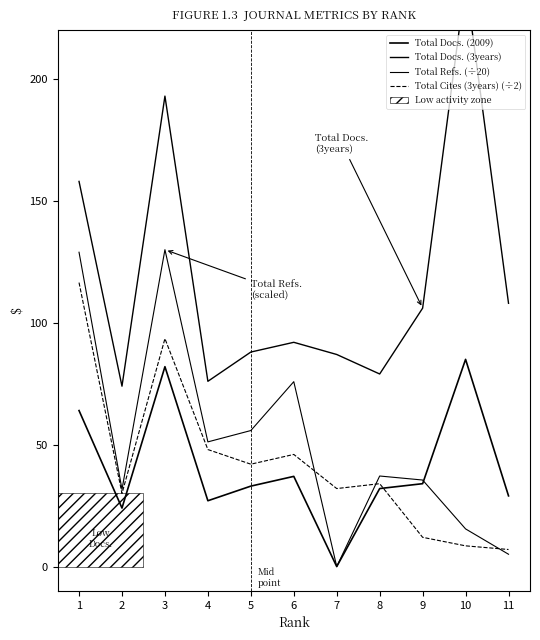

At which category does the chart reach its peak across all series?

10